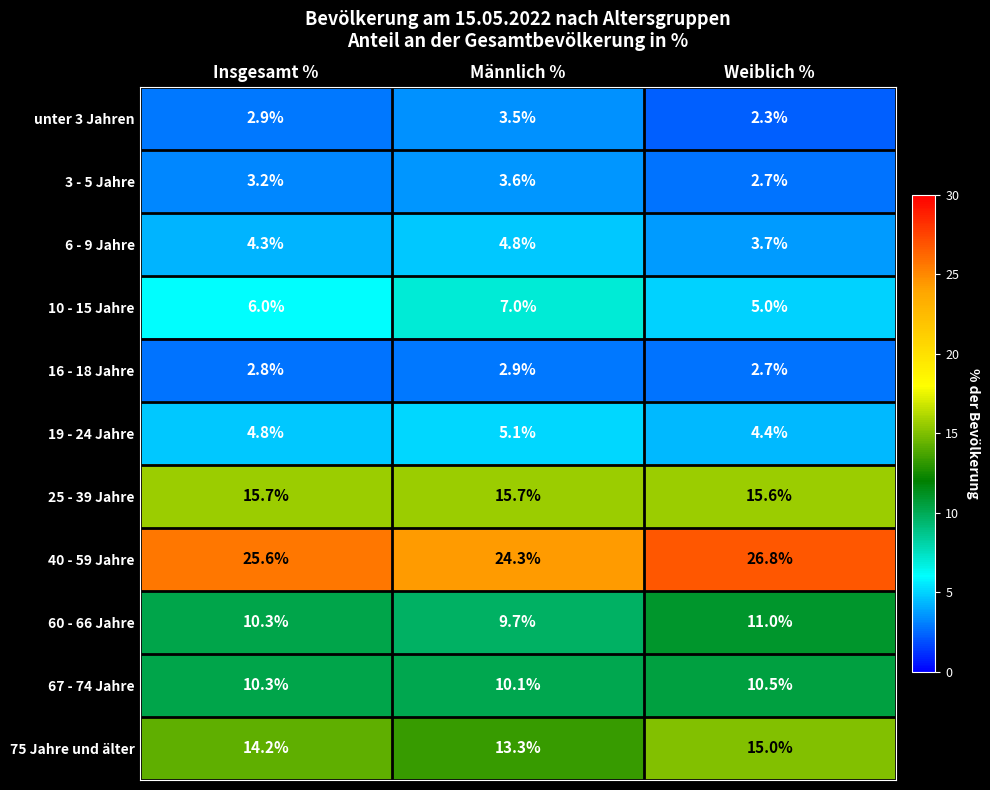

True or false: 75 Jahre und älter has a value of 15.0 at Weiblich %.

True